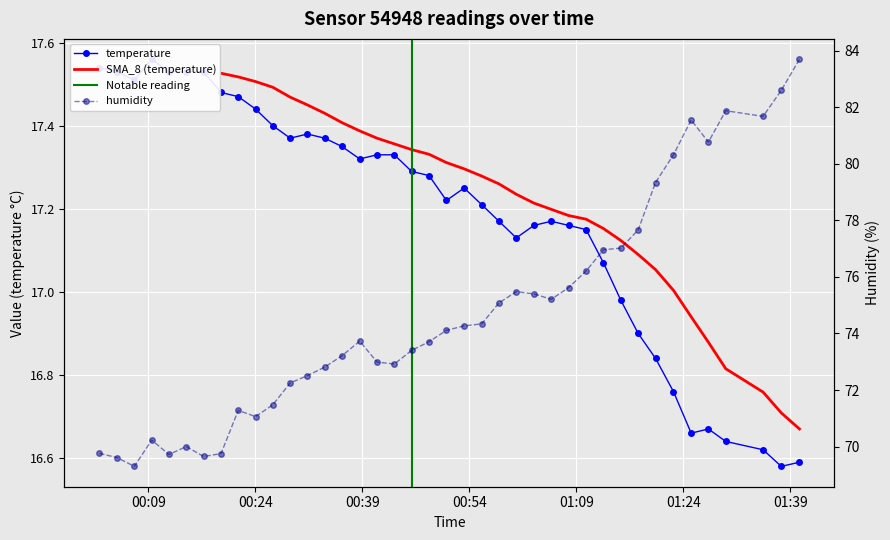

List the series in order of their overall mean, lowest first.

temperature, humidity